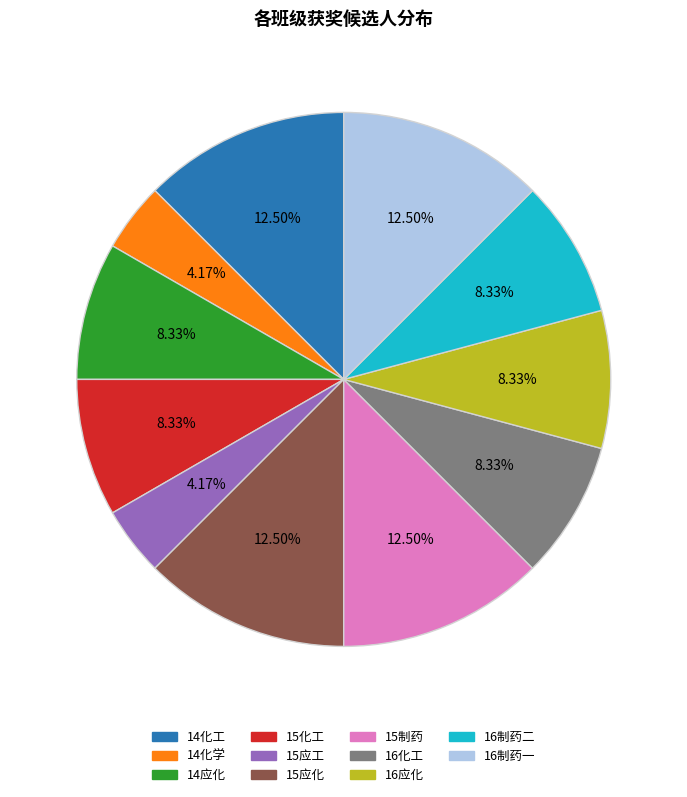

Do 14应化 and 16化工 together represent more than half of the pie?

No